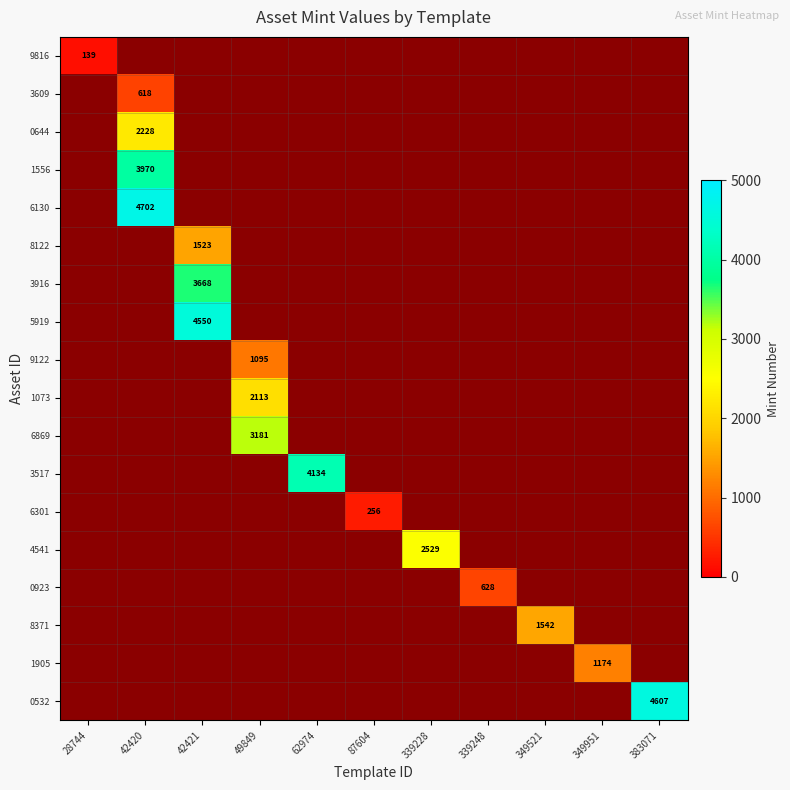

At how many categories does at least one series exceed 589?

9